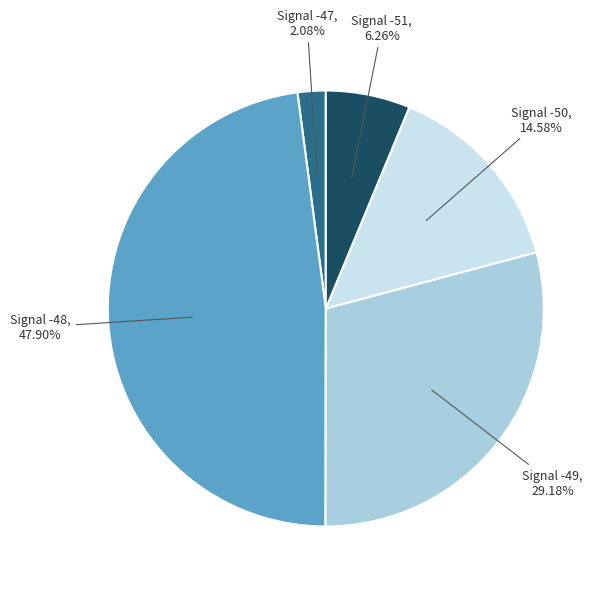

Does any single category account for the majority?

No